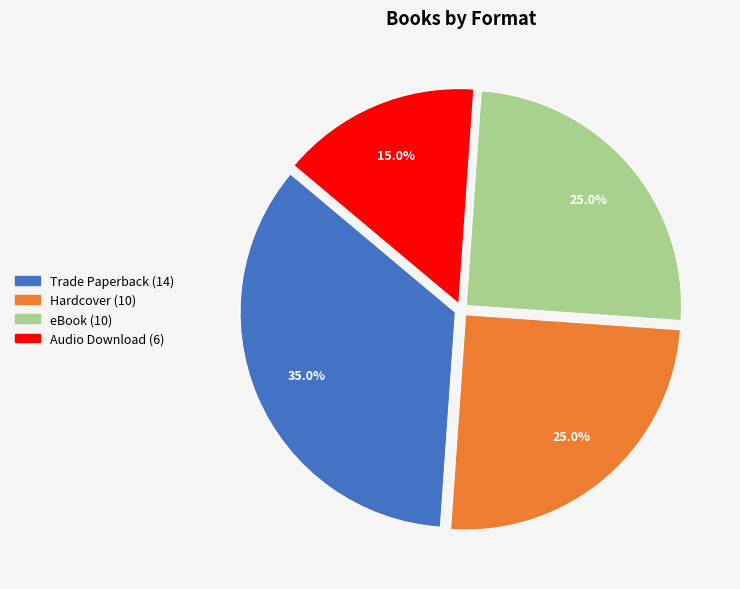

Is there any slice that represents more than half of the pie?

No